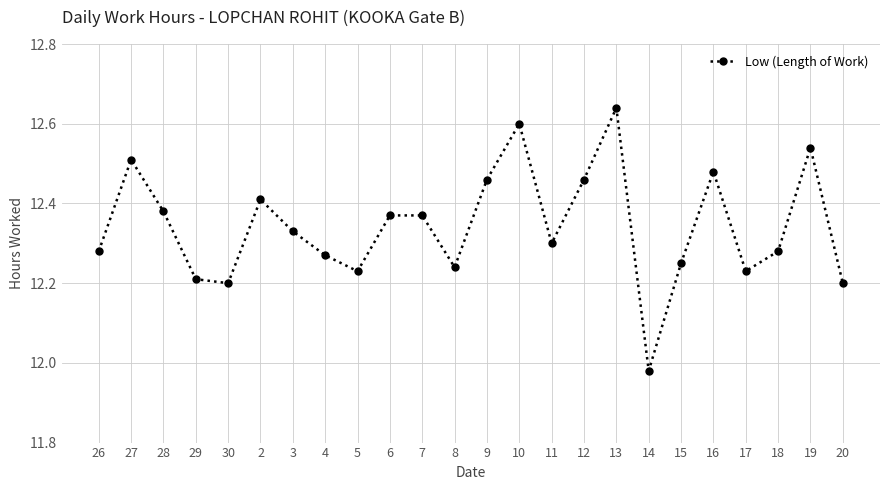

Is it true that the value at 13 is 6.1?

False